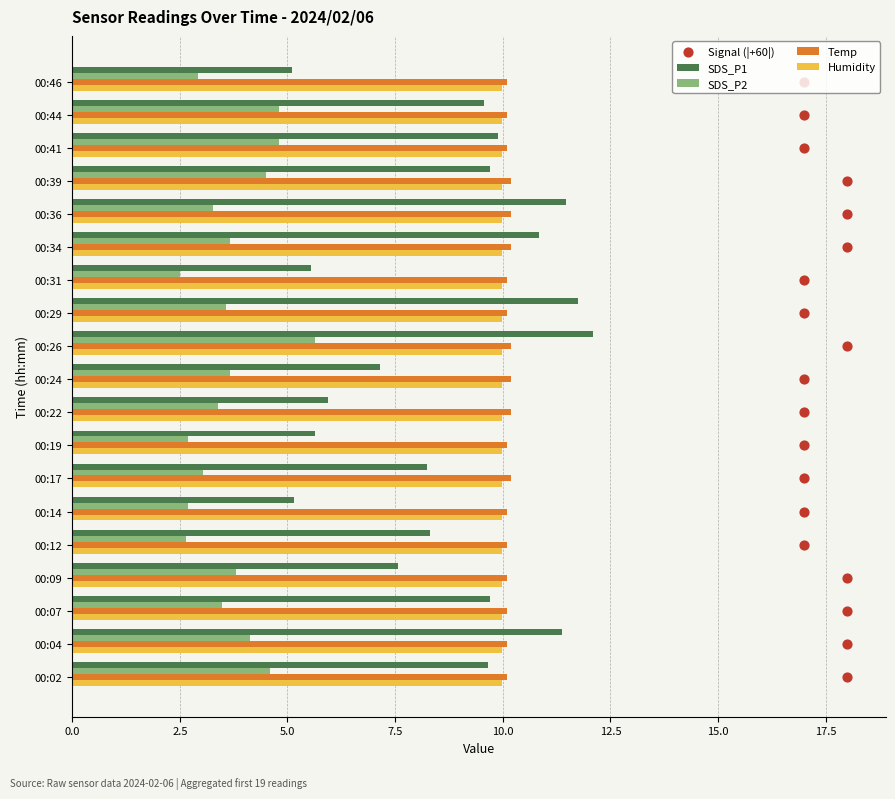

What is the maximum value for Humidity?

10.0